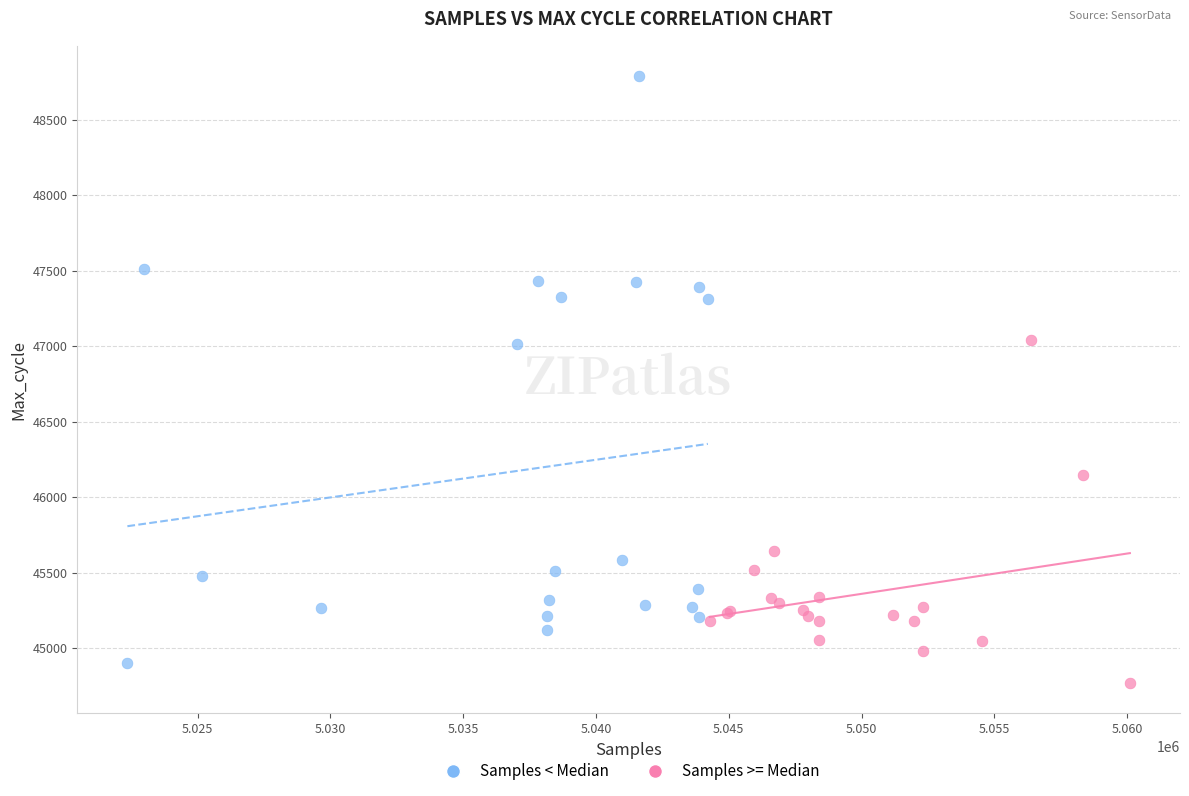

Which series contains the highest Y value?

Samples < Median